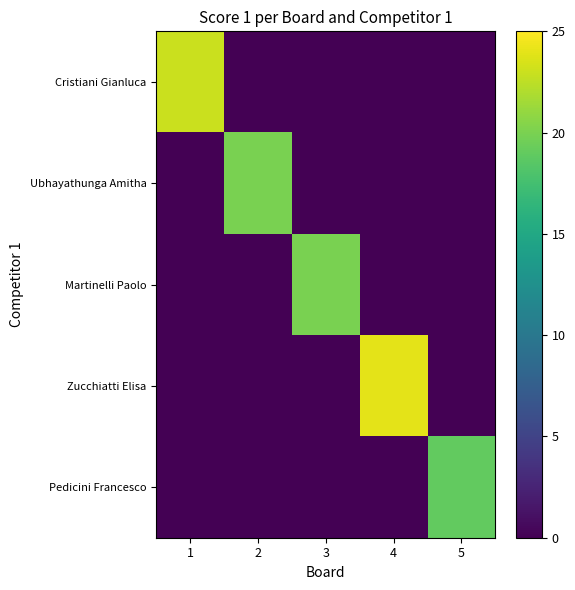

Rank the series at 1 from lowest to highest value.

Ubhayathunga Amitha, Martinelli Paolo, Zucchiatti Elisa, Pedicini Francesco, Cristiani Gianluca